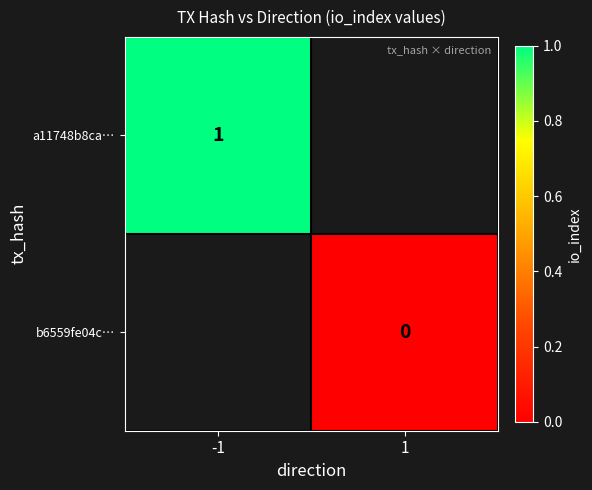

Is the value of b6559fe04c… at 1 greater than the value of a11748b8ca… at -1?

No